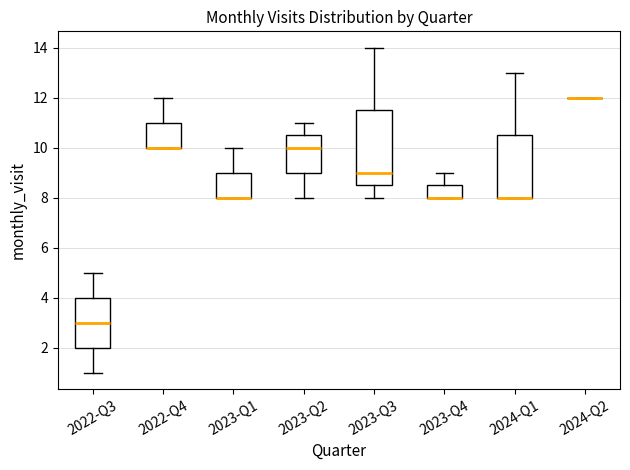

Reading left to right, transcribe this box plot: for each box, give where its median line is, the range the box spans, and where its two whiskers end, as read against the y-axis. The values are not printed on the chart, so give them approximately, as read against the axis.

2022-Q3: median 3.0, box 2.0 to 4.0, whiskers 1.0 to 5.0
2022-Q4: median 10.0 (drawn on the box's lower edge), box 10.0 to 11.0, whiskers 10.0 to 12.0
2023-Q1: median 8.0 (drawn on the box's lower edge), box 8.0 to 9.0, whiskers 8.0 to 10.0
2023-Q2: median 10.0, box 9.0 to 10.6, whiskers 8.0 to 11.0
2023-Q3: median 9.0, box 8.6 to 11.6, whiskers 8.0 to 14.0
2023-Q4: median 8.0 (drawn on the box's lower edge), box 8.0 to 8.6, whiskers 8.0 to 9.0
2024-Q1: median 8.0 (drawn on the box's lower edge), box 8.0 to 10.6, whiskers 8.0 to 13.0
2024-Q2: box collapsed to a line at 12.0, whiskers 12.0 to 12.0